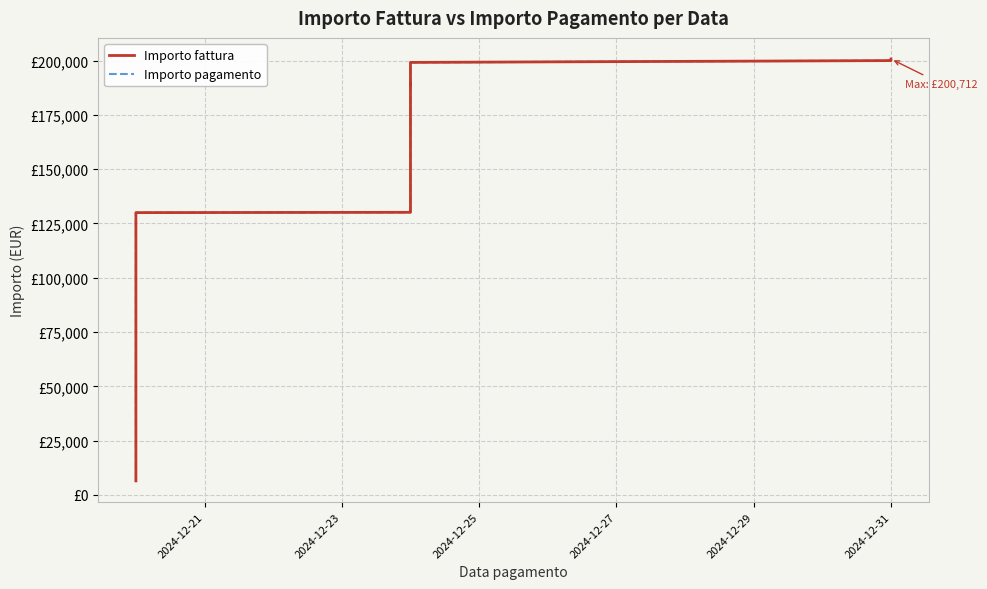

What is the smallest value displayed?

6469.8